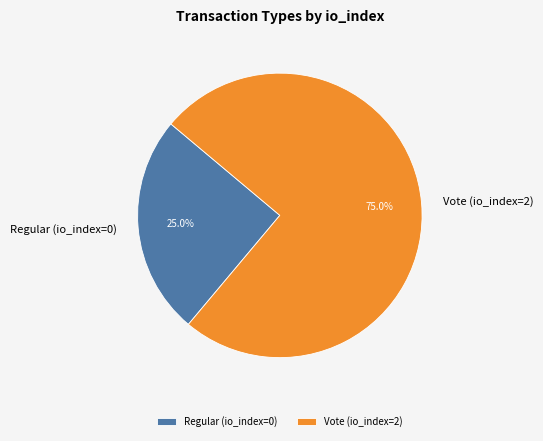

What percentage do Regular (io_index=0) and Vote (io_index=2) together represent?

100.0%